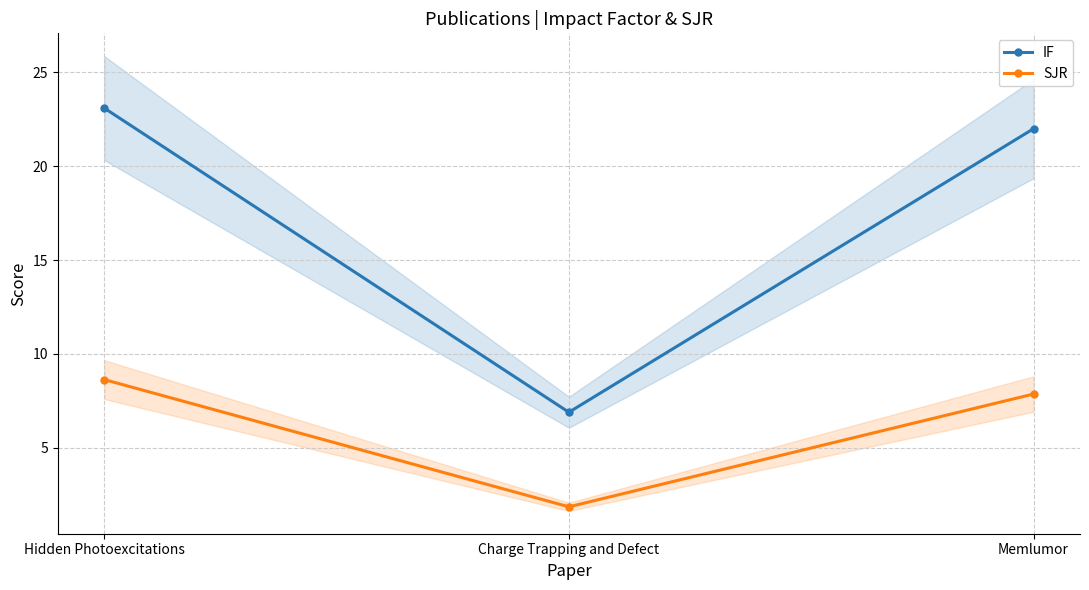

How many data points in SJR are less than 7?

1